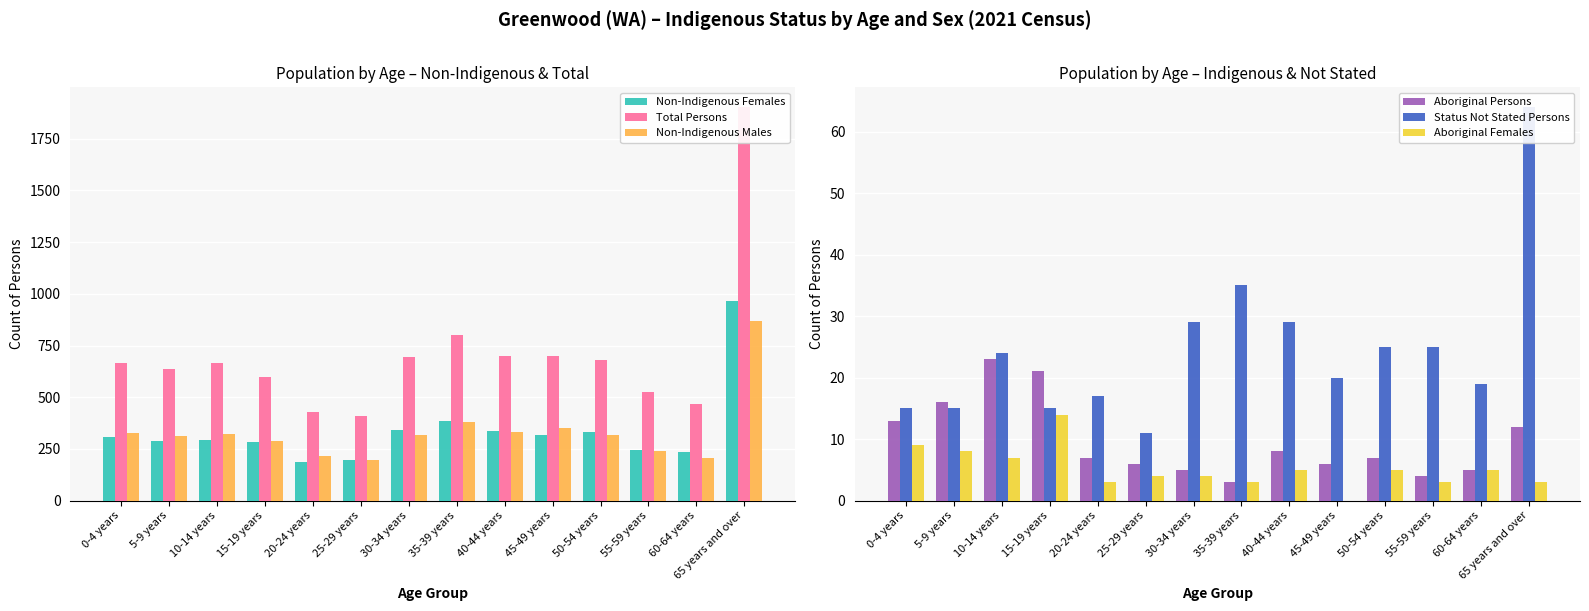

How many positive values does the Aboriginal Females series have?

13